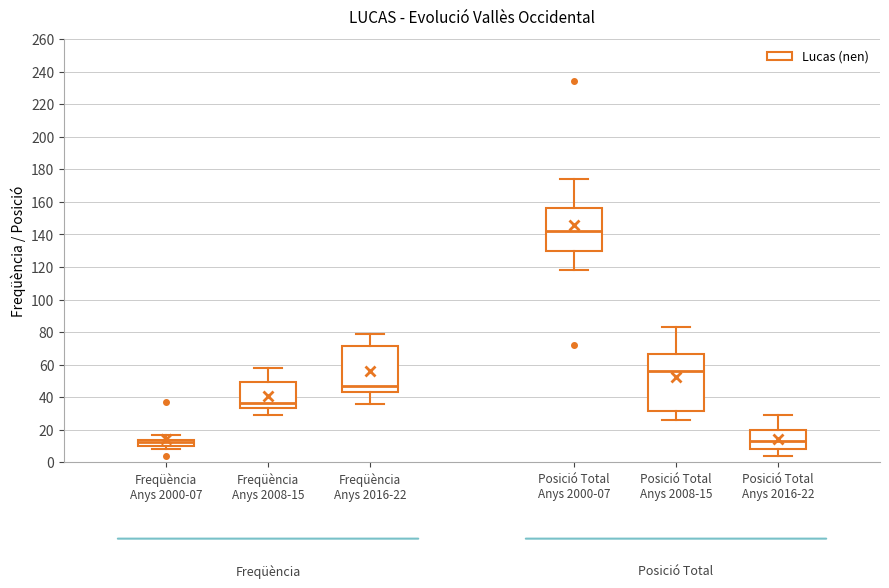

Reading left to right, transcribe this box plot: for each box, give where its median line is, the range the box spans, and where its two whiskers end, as read against the y-axis. The values are not printed on the chart, so give them approximately, as read against the axis.

Freqüència Anys 2000-07: median 12, box 10 to 14, whiskers 8 to 18
Freqüència Anys 2008-15: median 36, box 34 to 50, whiskers 30 to 58
Freqüència Anys 2016-22: median 48, box 44 to 72, whiskers 36 to 80
Posició Total Anys 2000-07: median 142, box 130 to 156, whiskers 118 to 174
Posició Total Anys 2008-15: median 56, box 32 to 66, whiskers 26 to 84
Posició Total Anys 2016-22: median 14, box 8 to 20, whiskers 4 to 30